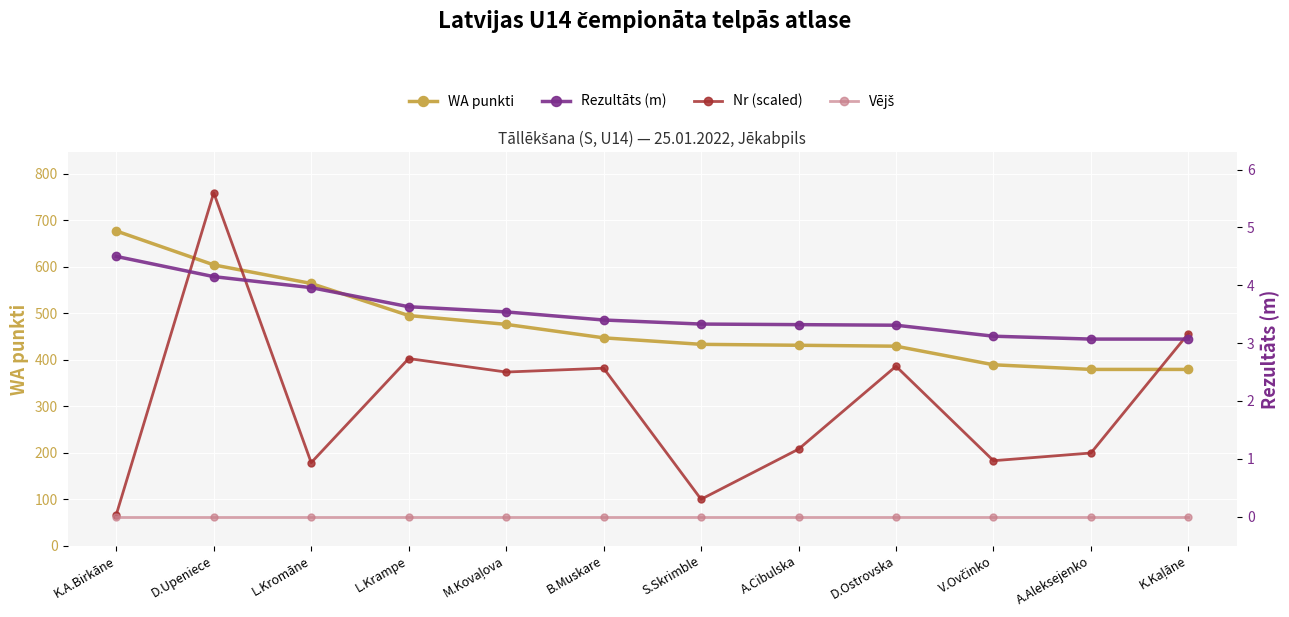

What is the value of the WA punkti point at the 12th from the left?

379